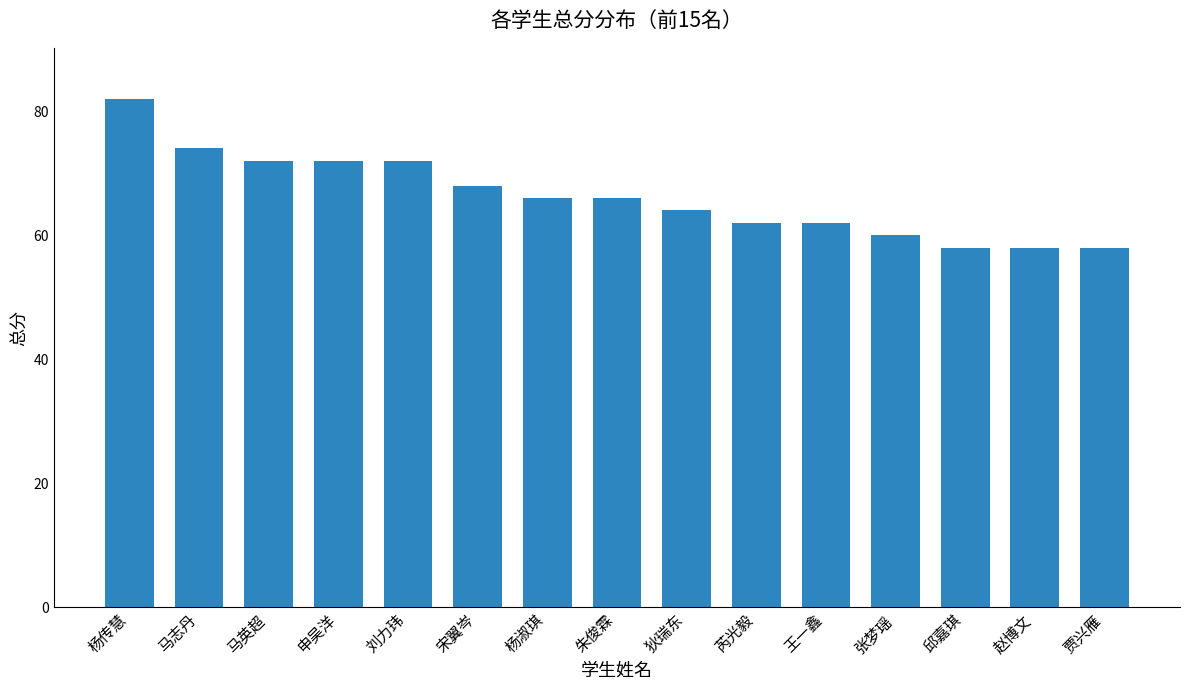

What is the greatest value displayed?

82